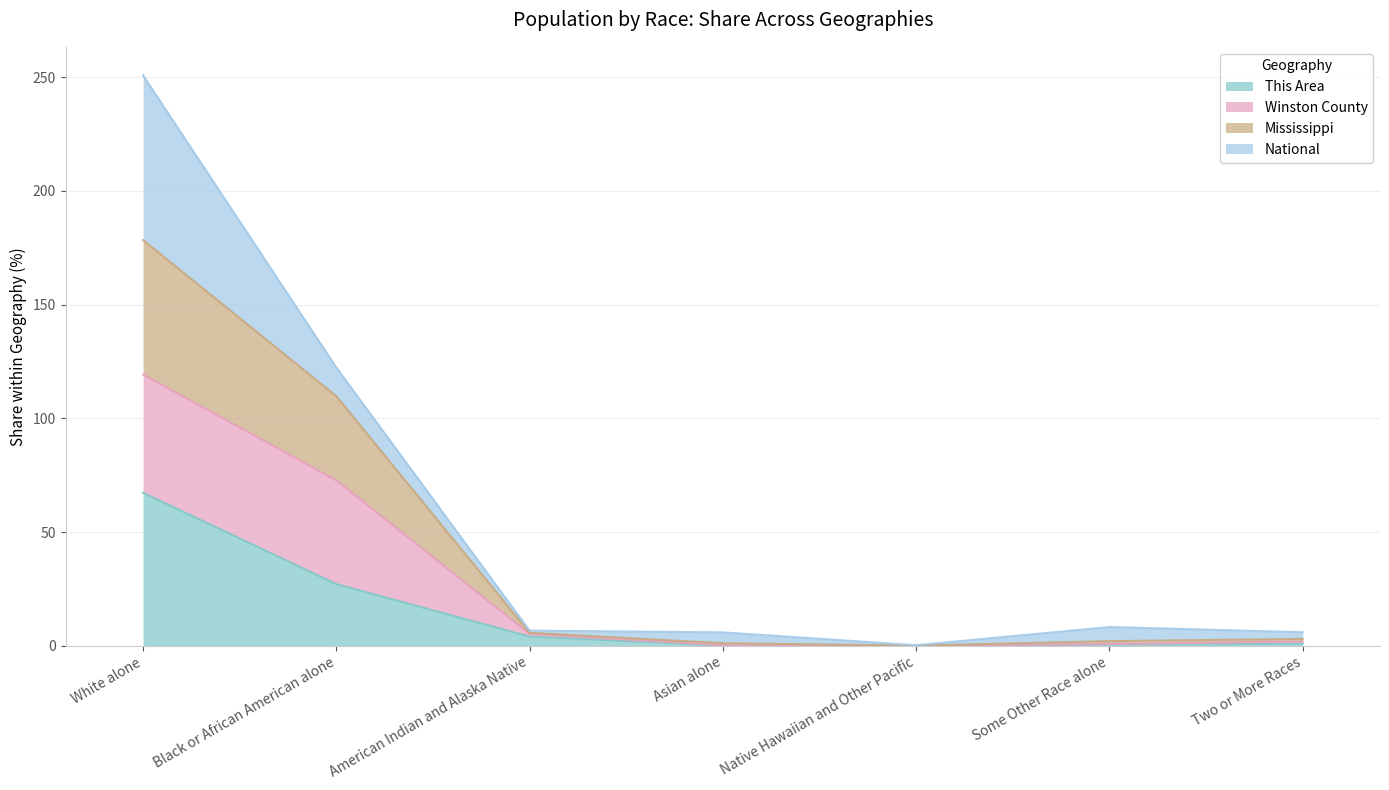

At which category is the sum across all series the highest?

White alone